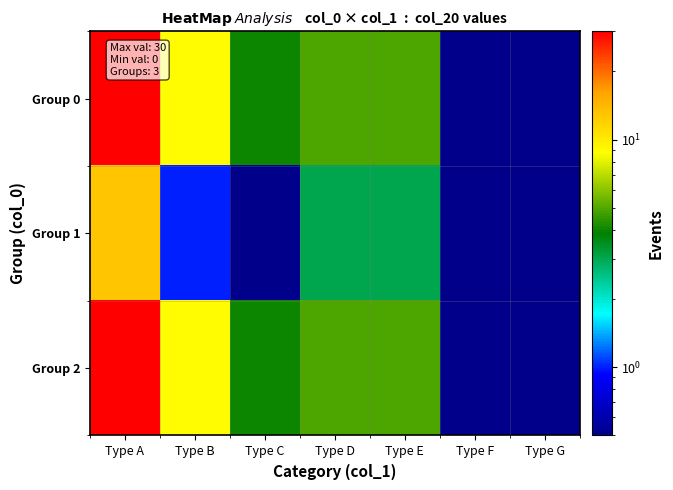

Reading left to right, list all the values displayed in this chart.

Group 0: Type A=30.0	Type B=9.0	Type C=4.0	Type D=5.0	Type E=5.0	Type F=0.5	Type G=0.5
Group 1: Type A=13.0	Type B=1.0	Type C=0.5	Type D=3.0	Type E=3.0	Type F=0.5	Type G=0.5
Group 2: Type A=30.0	Type B=9.0	Type C=4.0	Type D=5.0	Type E=5.0	Type F=0.5	Type G=0.5